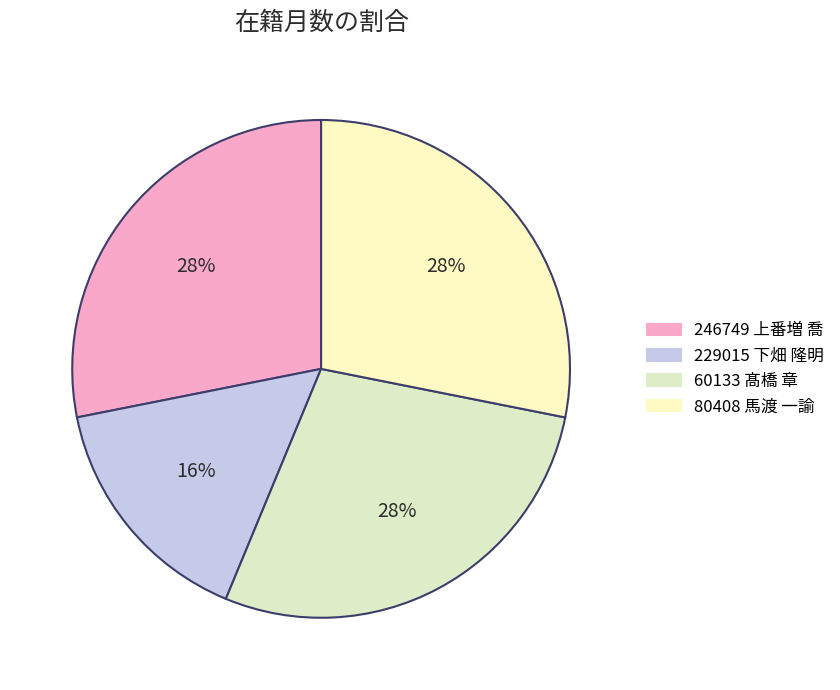

To the nearest percent, what is the difference between the 80408 馬渡 一諭 and 229015 下畑 隆明 slice percentages?

12%